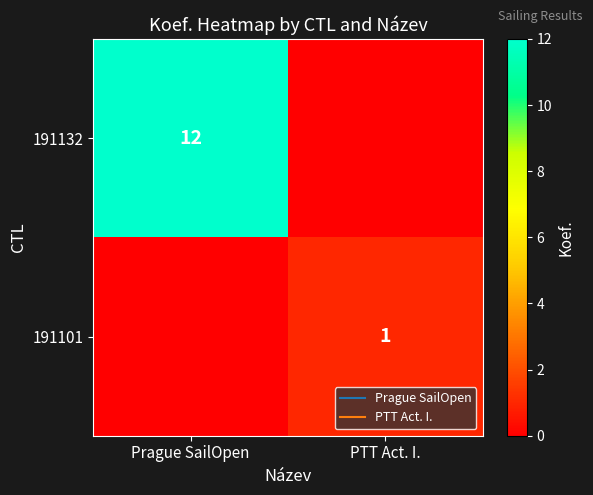

Which series has the largest range (max minus min)?

191132